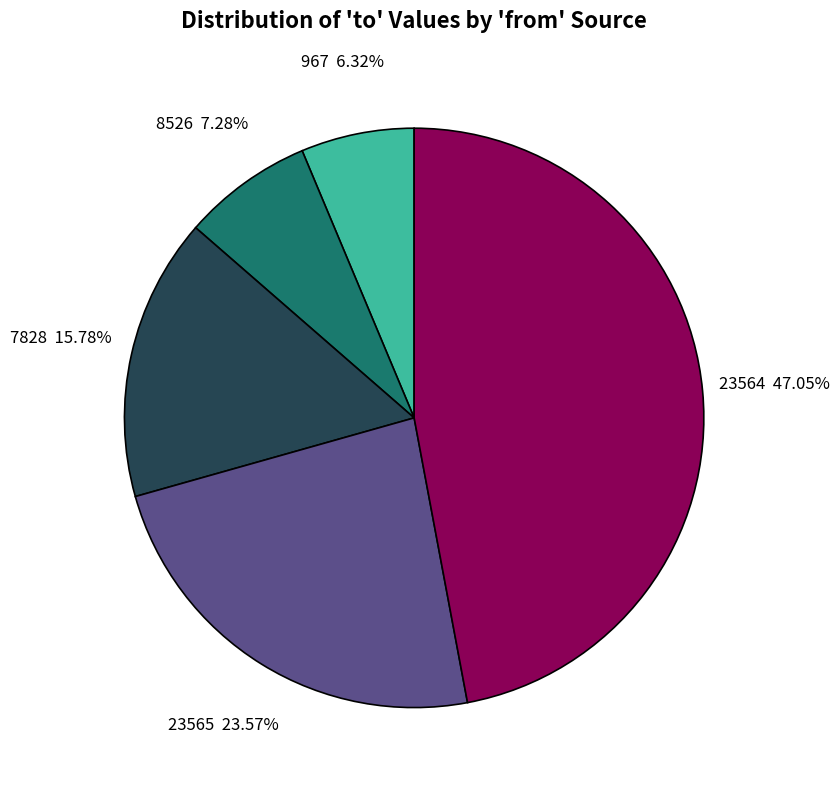

True or false: 23564 accounts for 31% of the total.

False